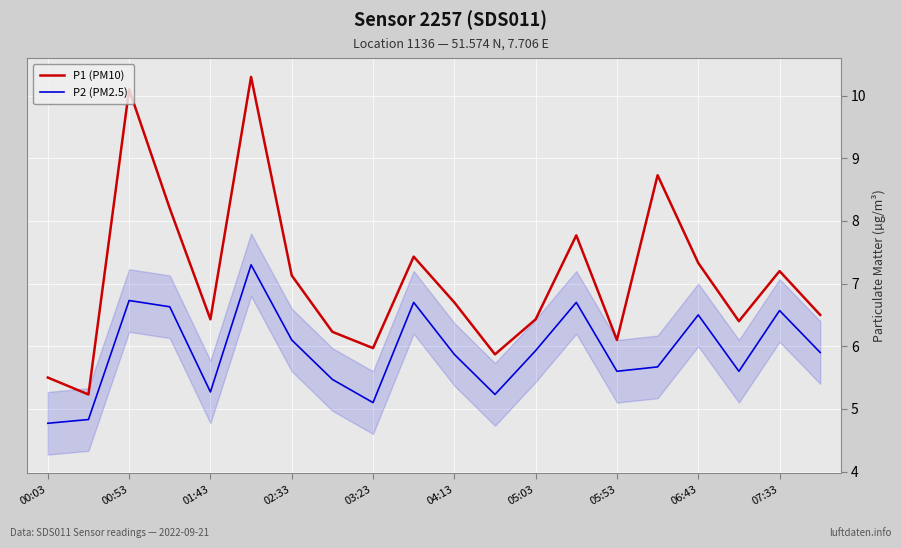

Which series has the largest total across all categories?

P1 (PM10)